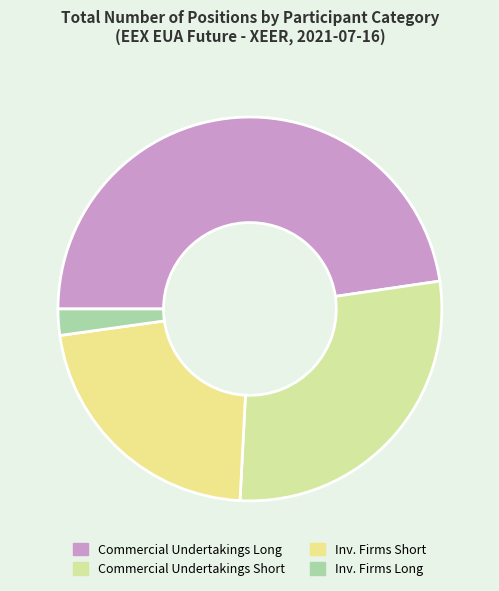

How many slices are in this pie chart?

4